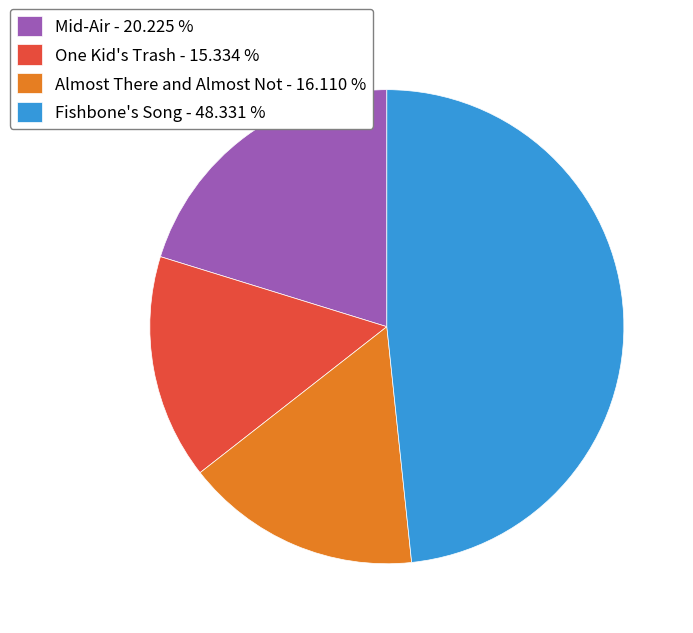

Approximately how many times larger is the value at One Kid's Trash - 15.334 % compared to Mid-Air - 20.225 %?

0.8